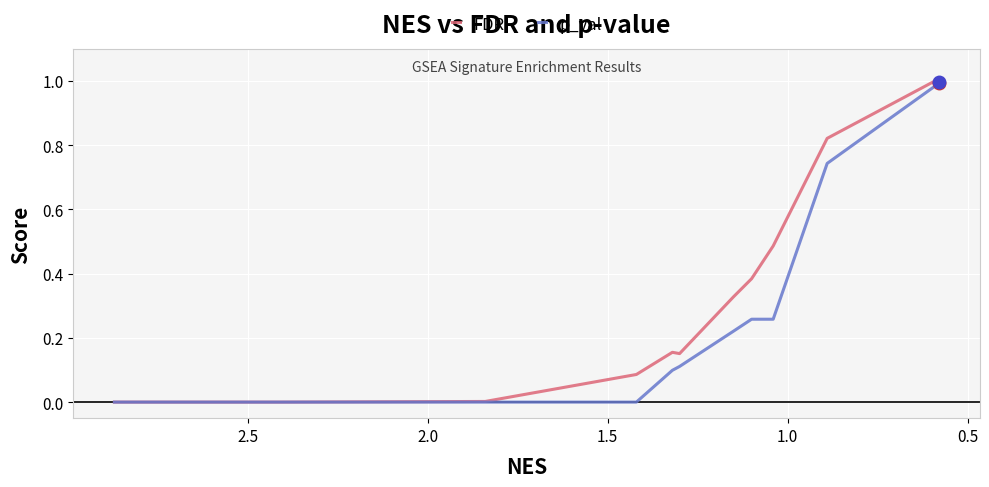

How many distinct data groups are displayed?

2